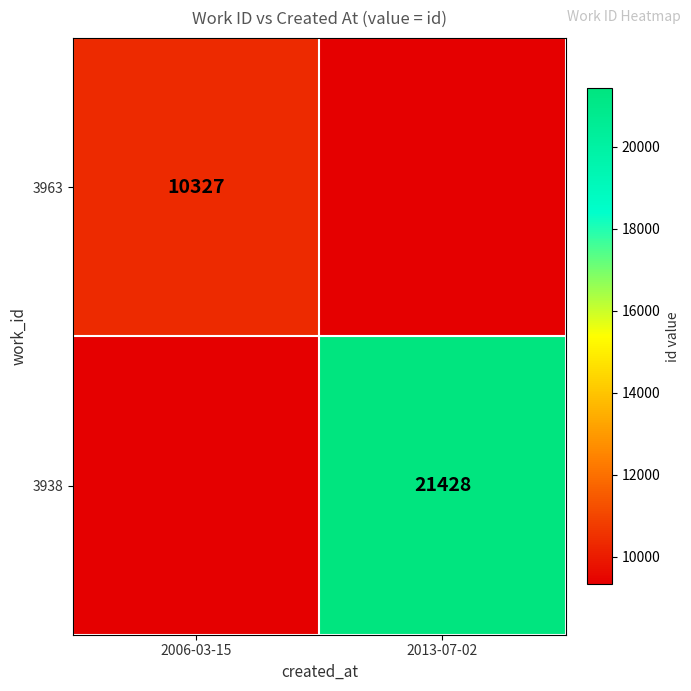

Which has a higher value, 2013-07-02 or 2006-03-15?

2006-03-15